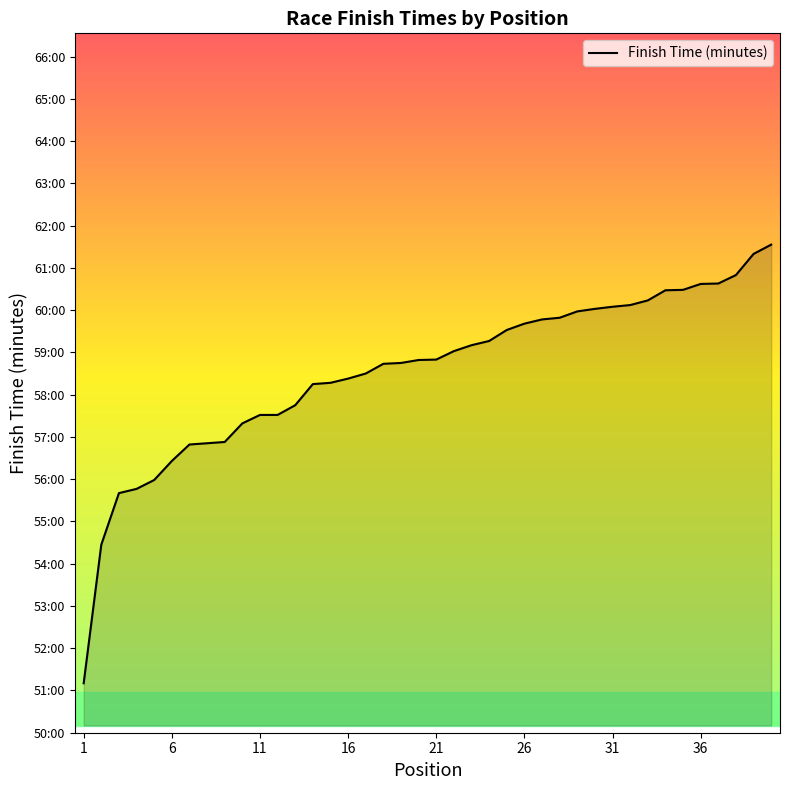

True or false: there are more than 0 points higher than both neighbors.

False